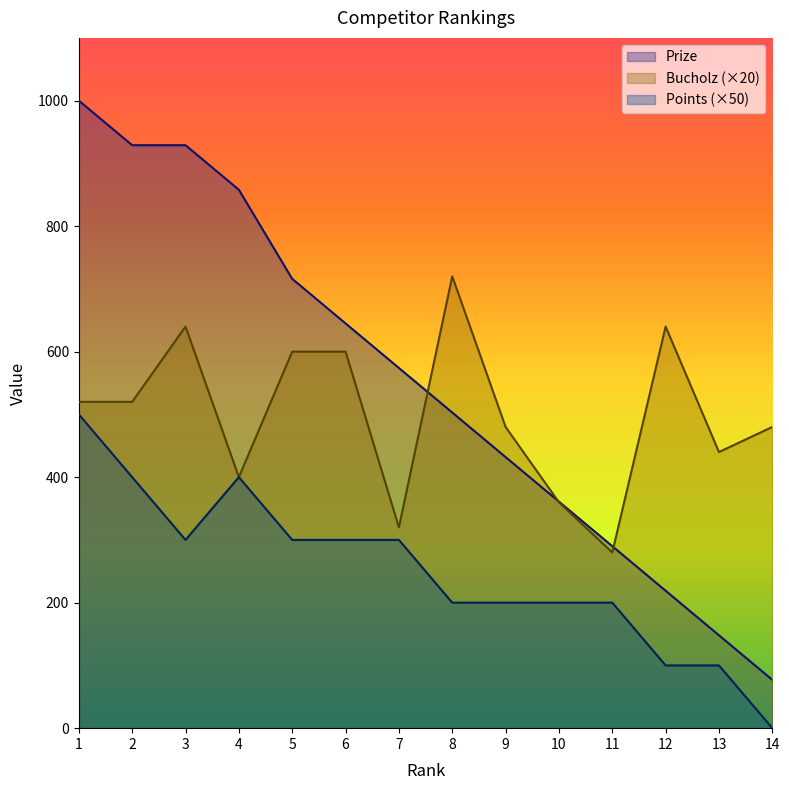

What value does the Bucholz series have at 4?

400